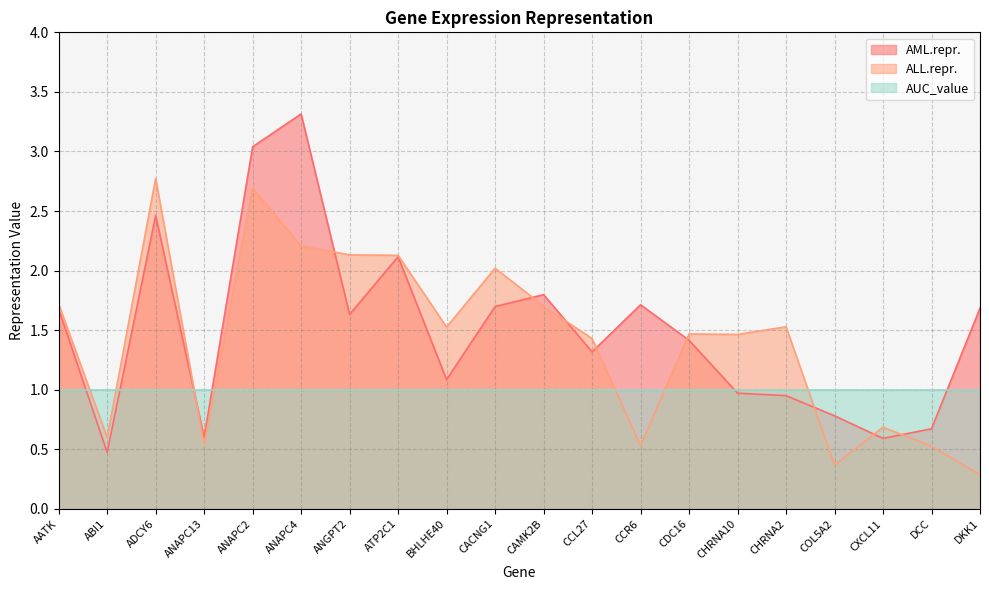

At which label is ALL.repr. closest to 1?

CXCL11